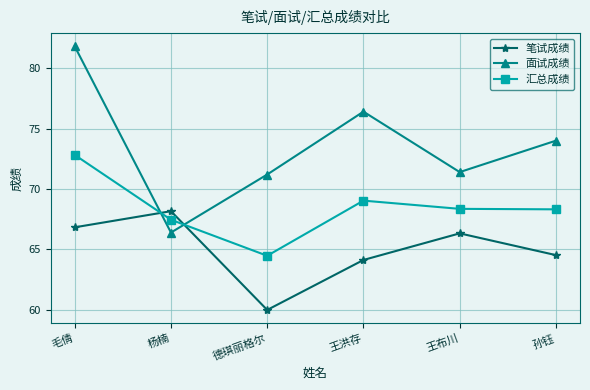

What are all the series names shown in the legend?

笔试成绩, 面试成绩, 汇总成绩